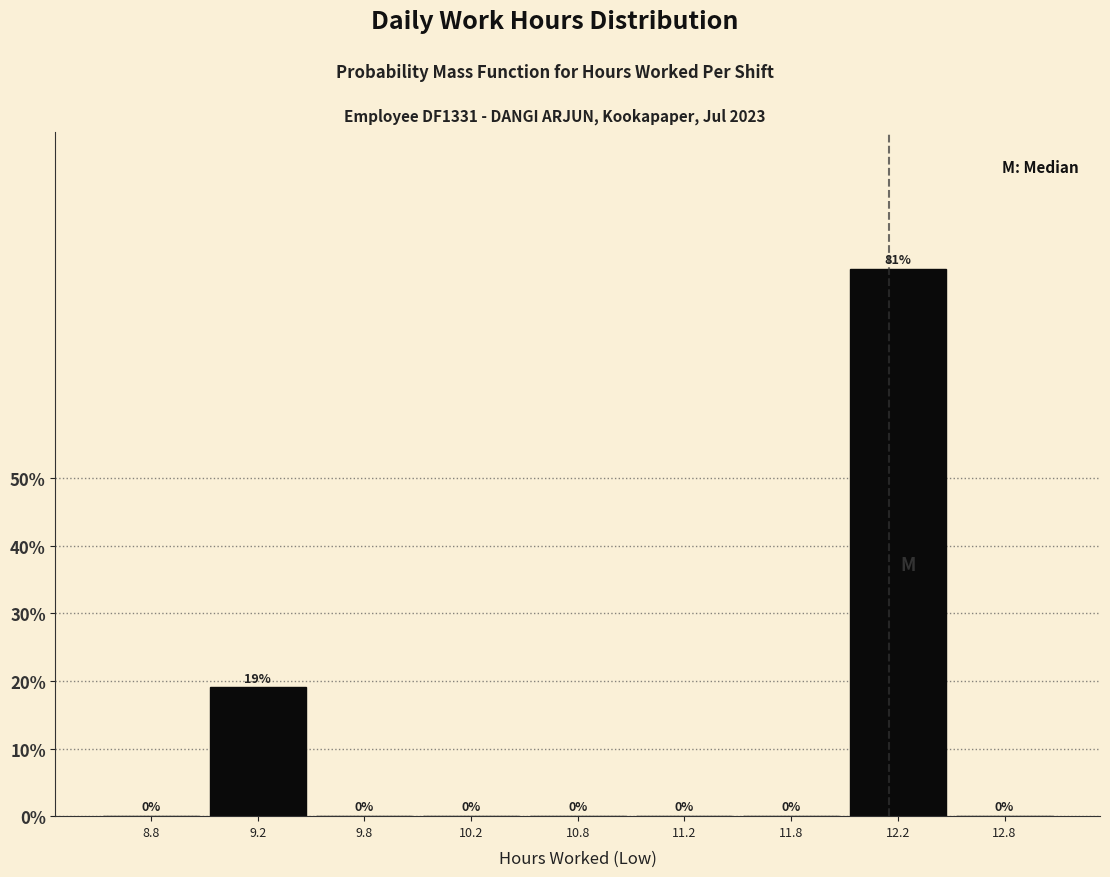

What is the change in value from 9.8 to 12.2?

+81.0